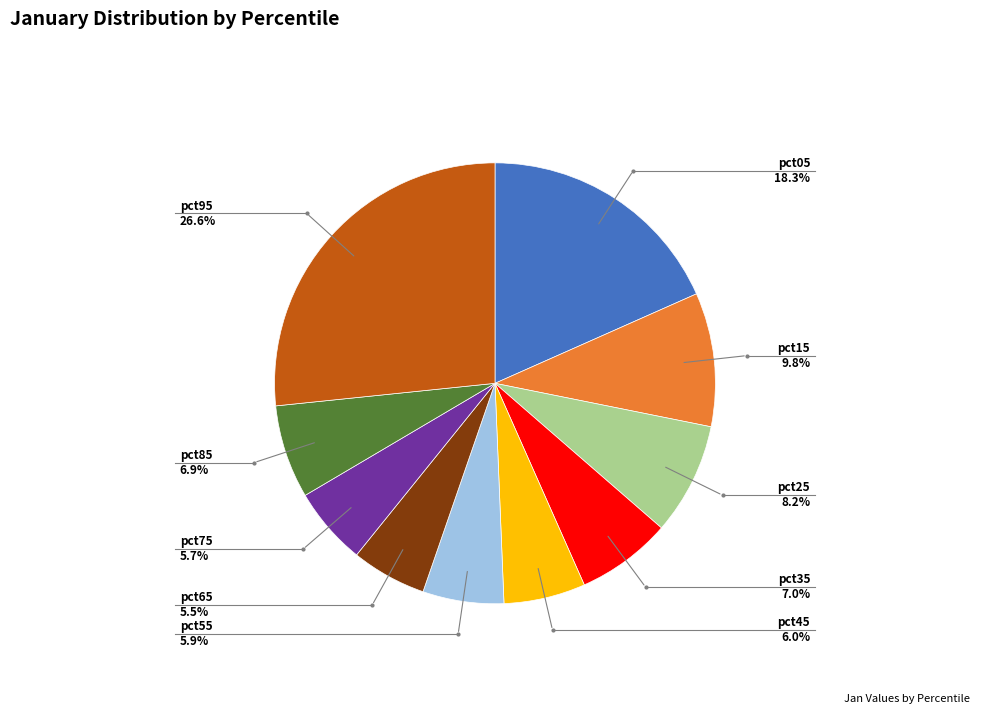

Is there a majority slice in this chart?

No